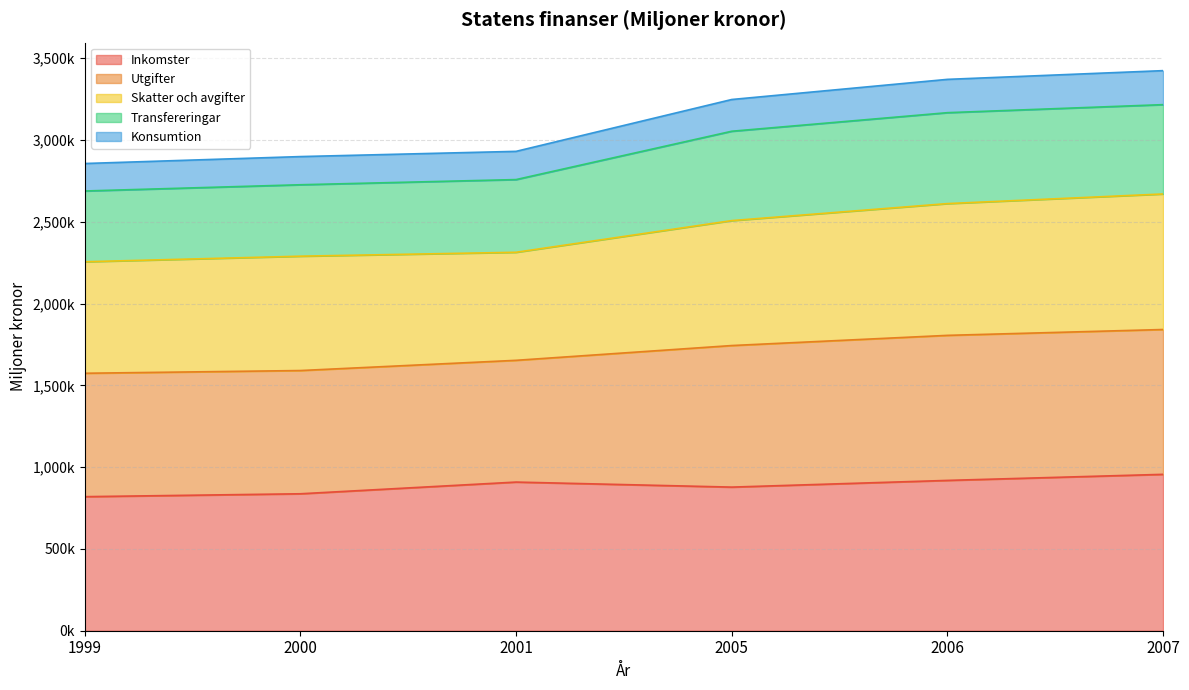

Which series changed the most between 1999 and 2005?

Konsumtion